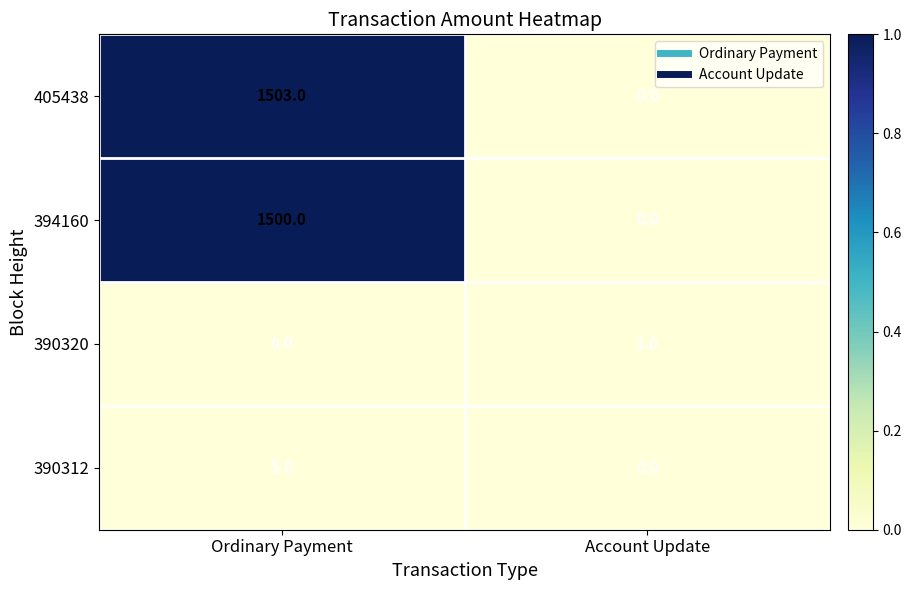

Reading left to right, what are all the values shown in this chart?

405438: 1503	0
394160: 1500	0
390320: 0	1
390312: 5	0